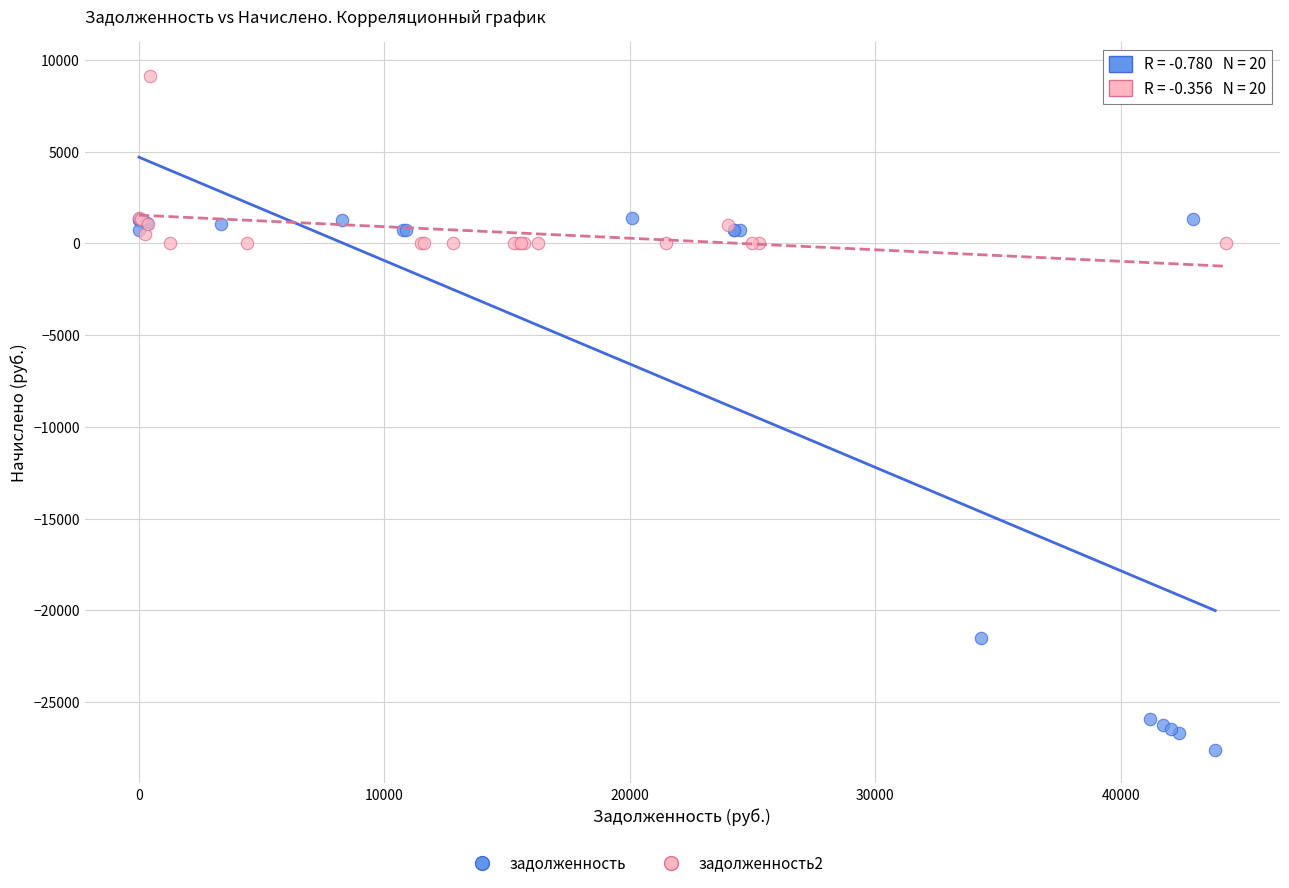

Which series reaches the minimum Y coordinate?

задолженность